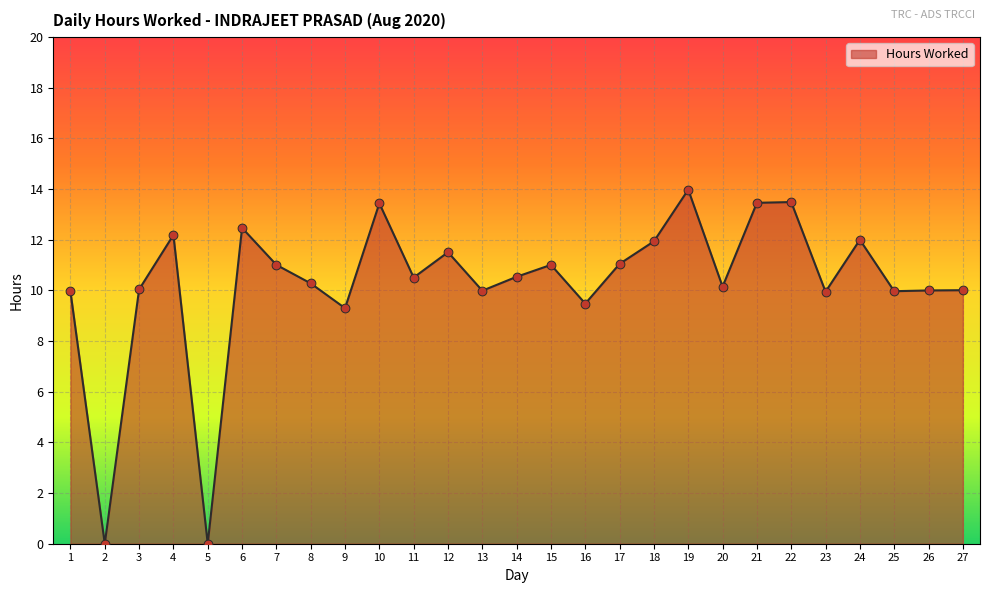

What is the change in value from 9 to 19?

+4.7